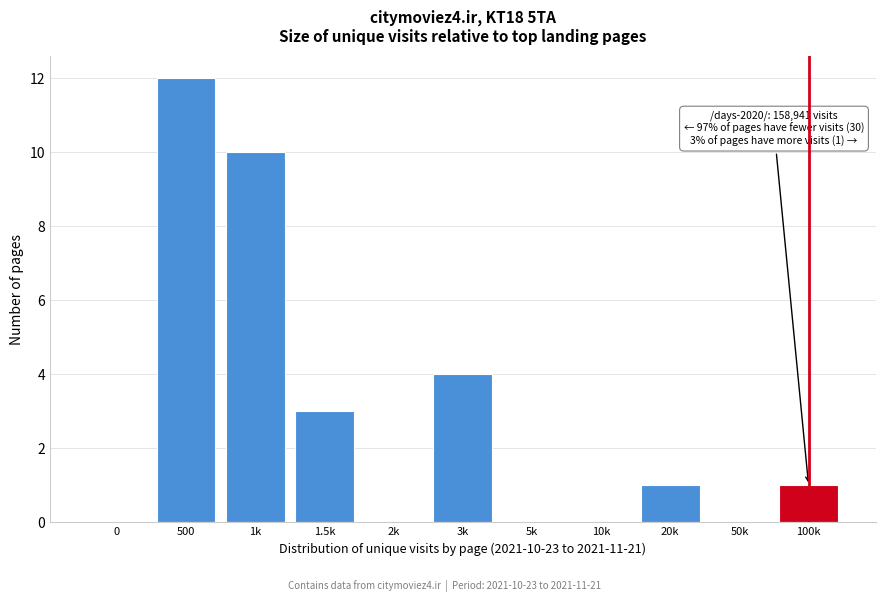

Reading left to right, what are all the values shown in this chart?

0=0	500=12	1k=10	1.5k=3	2k=0	3k=4	5k=0	10k=0	20k=1	50k=0	100k=1